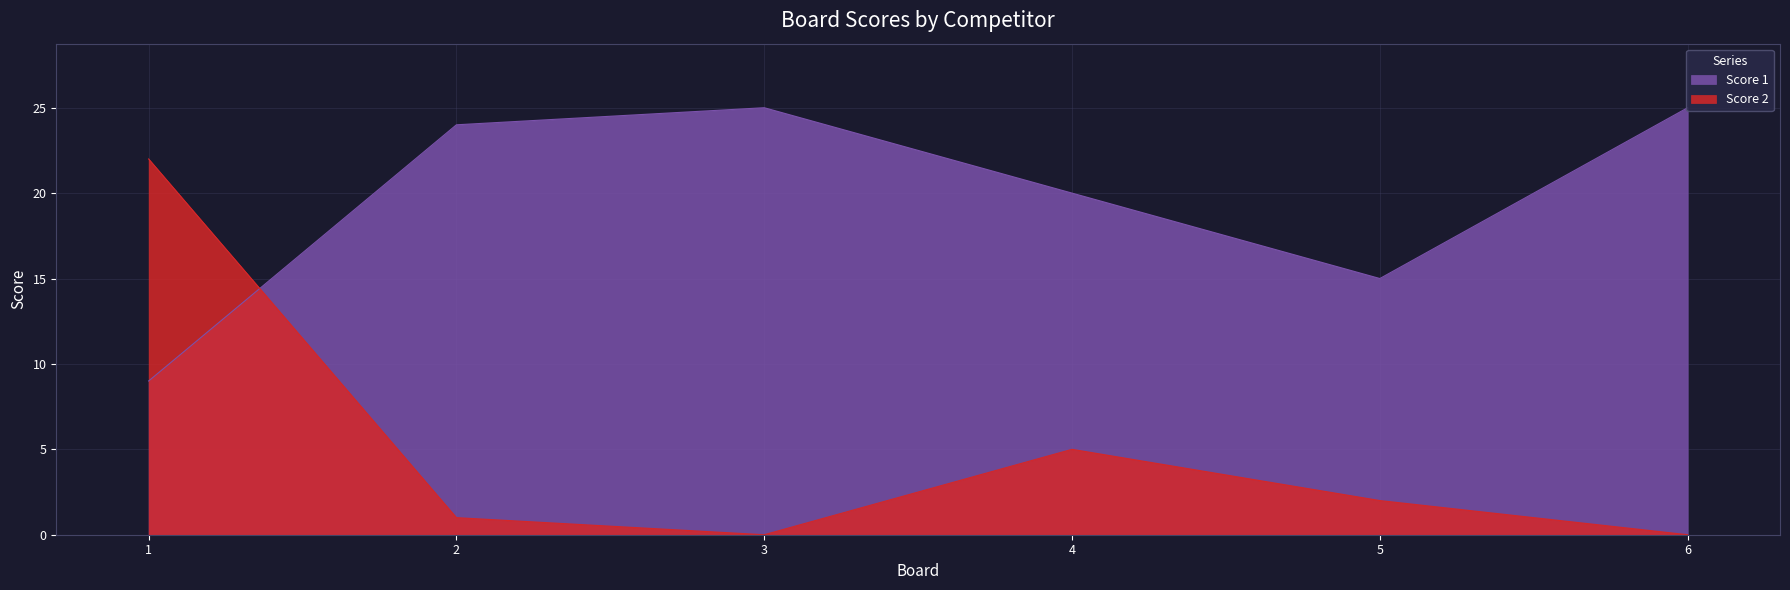

True or false: Score 2 and Score 1 cross at least once.

True